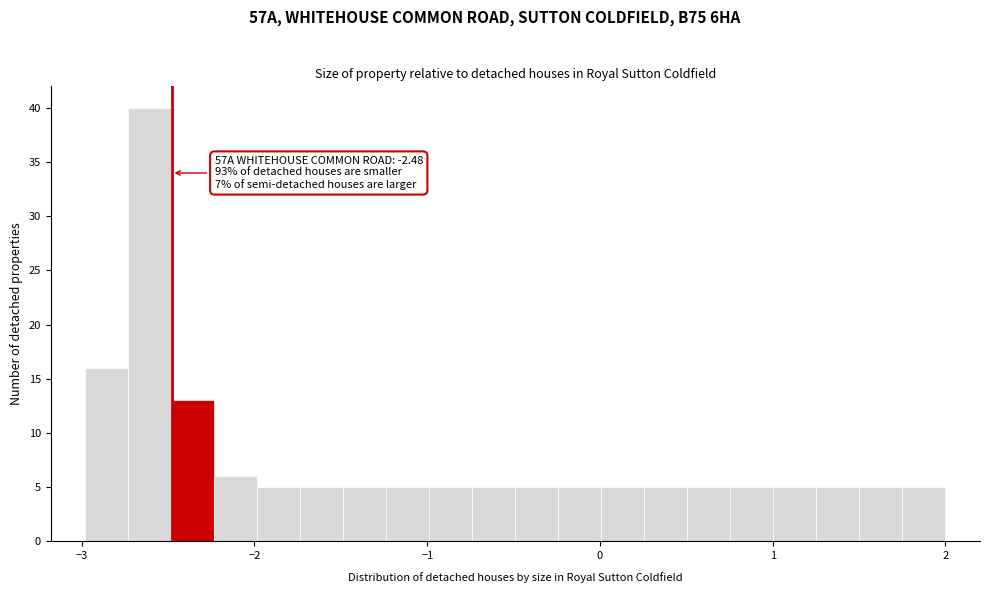

Read against the x-axis, roughly where is the centre of the tallest bar?

-2.6